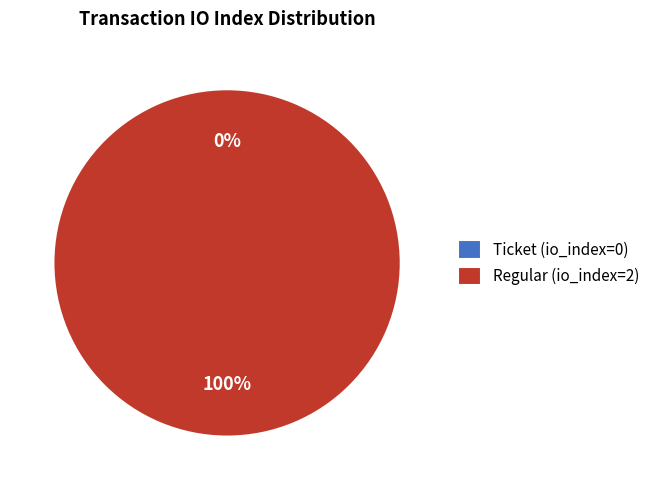

Does Regular (io_index=2) account for over 50% of the chart?

Yes